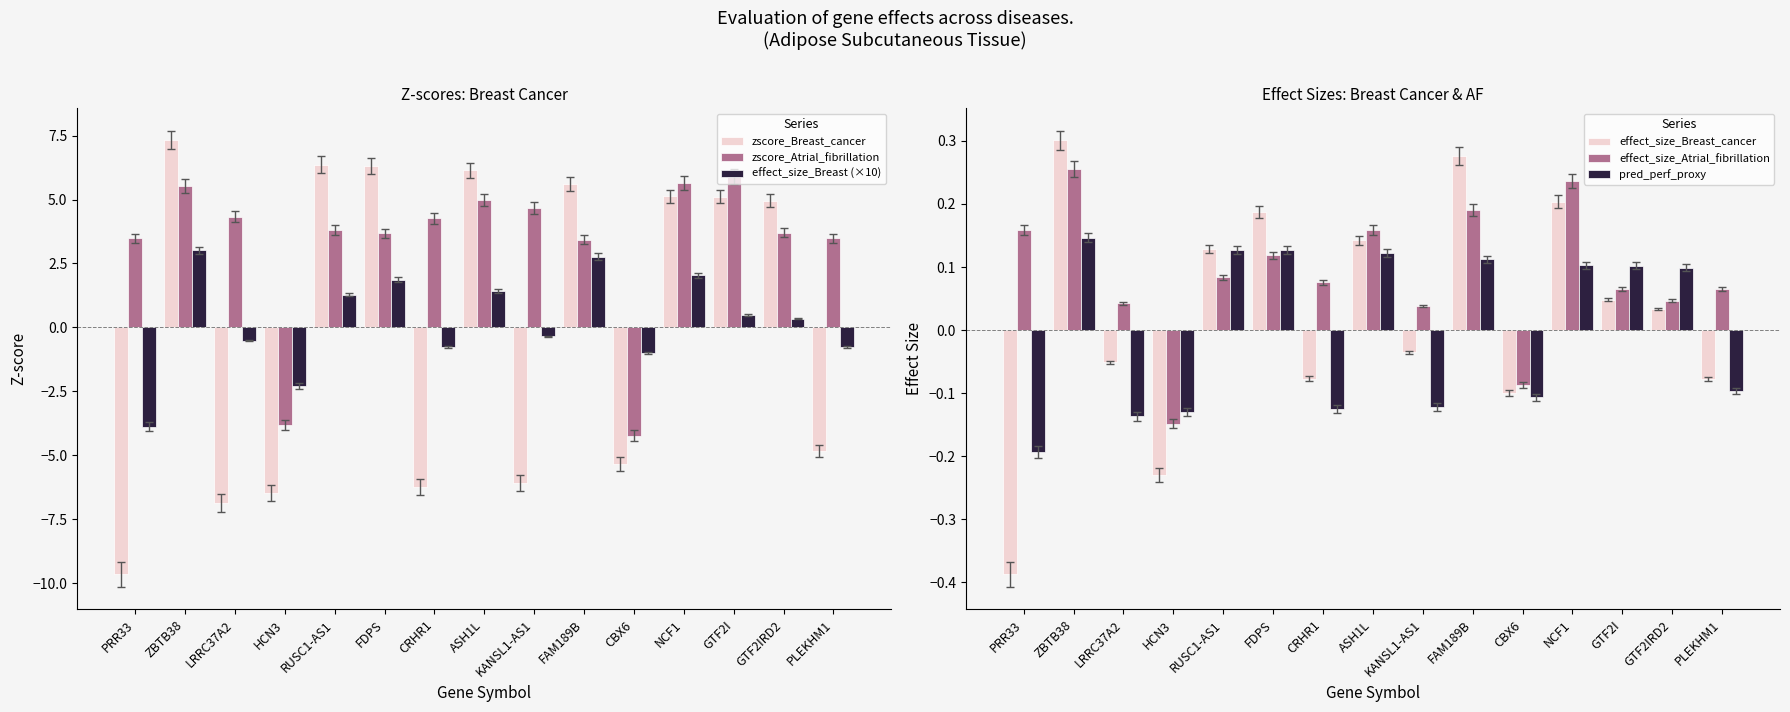

What is the value of the zscore_Breast_cancer bar at the 1st from the left?

-9.7